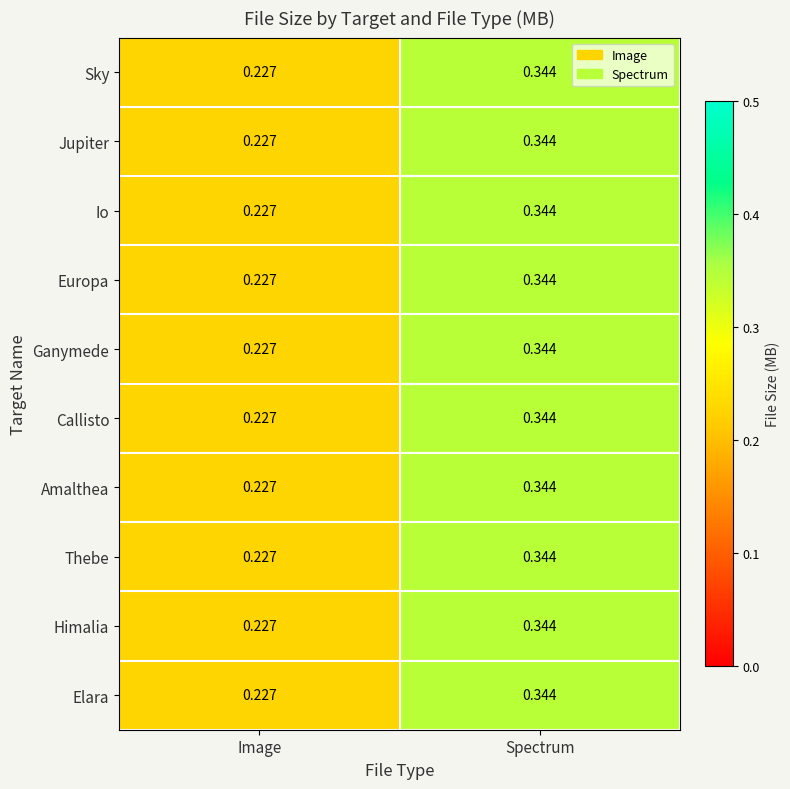

Where is Io nearest to the value 0?

Image